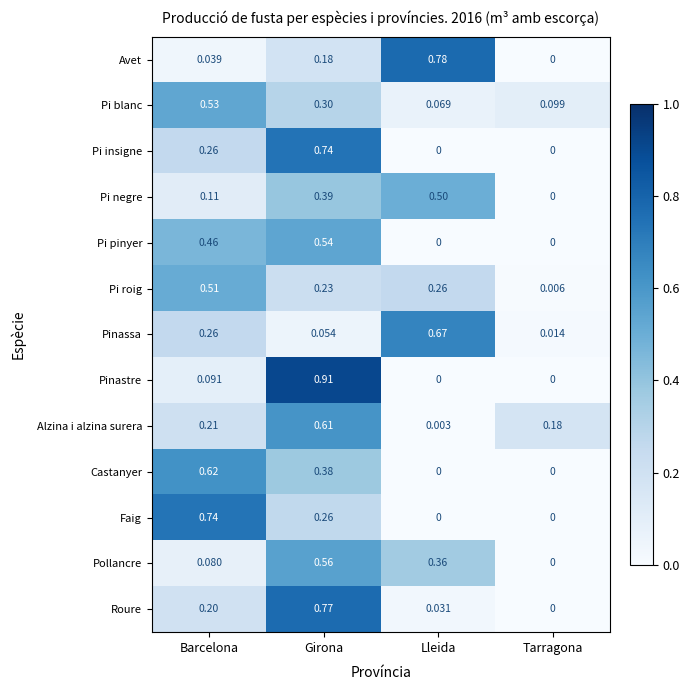

Where is Avet nearest to the value 0?

Tarragona